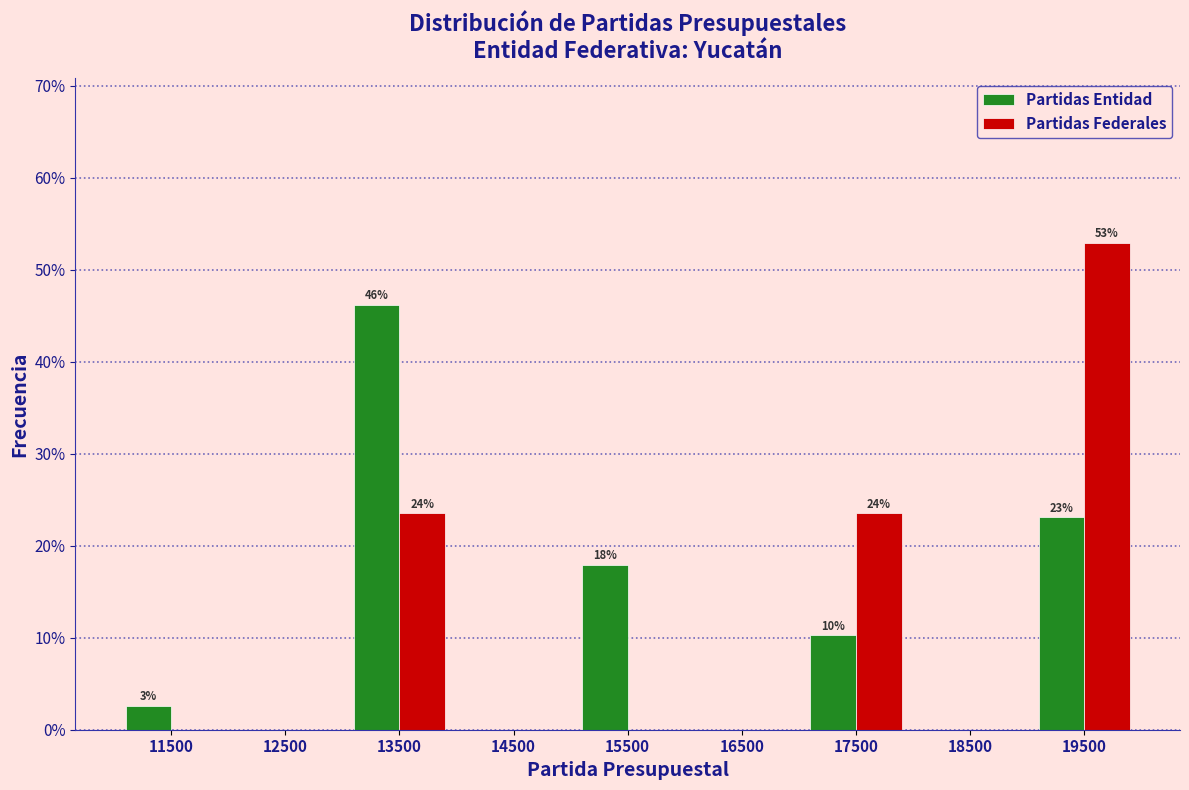

In the Partidas Entidad series, which range on the x-axis has the tallest bar?

13000 to 14000